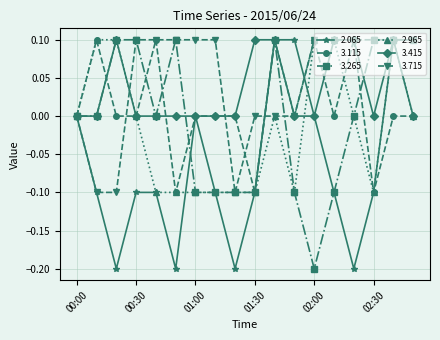

What is the value of the 3.715 point at the 7th from the left?

0.1